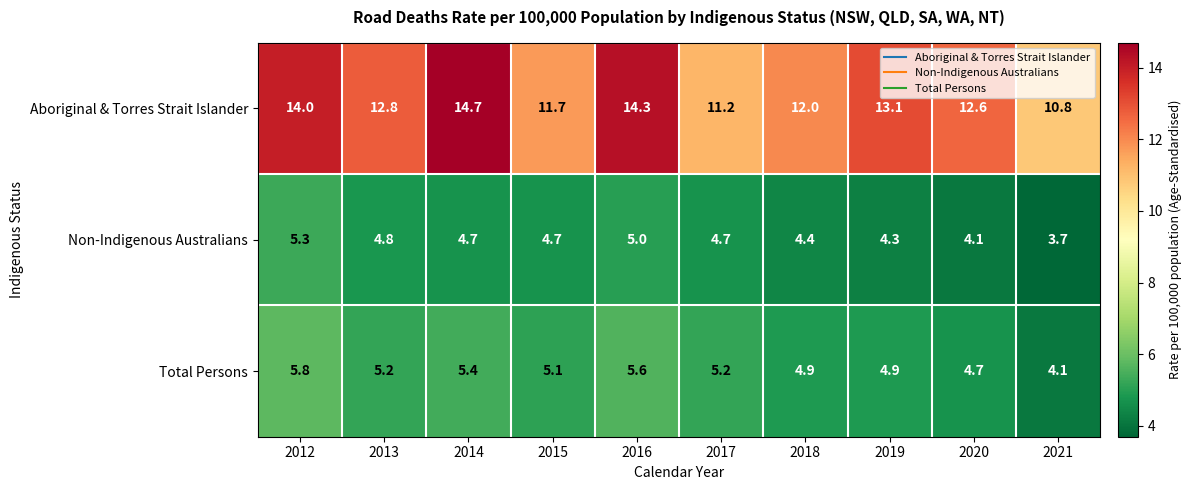

What is the greatest value displayed?

14.7